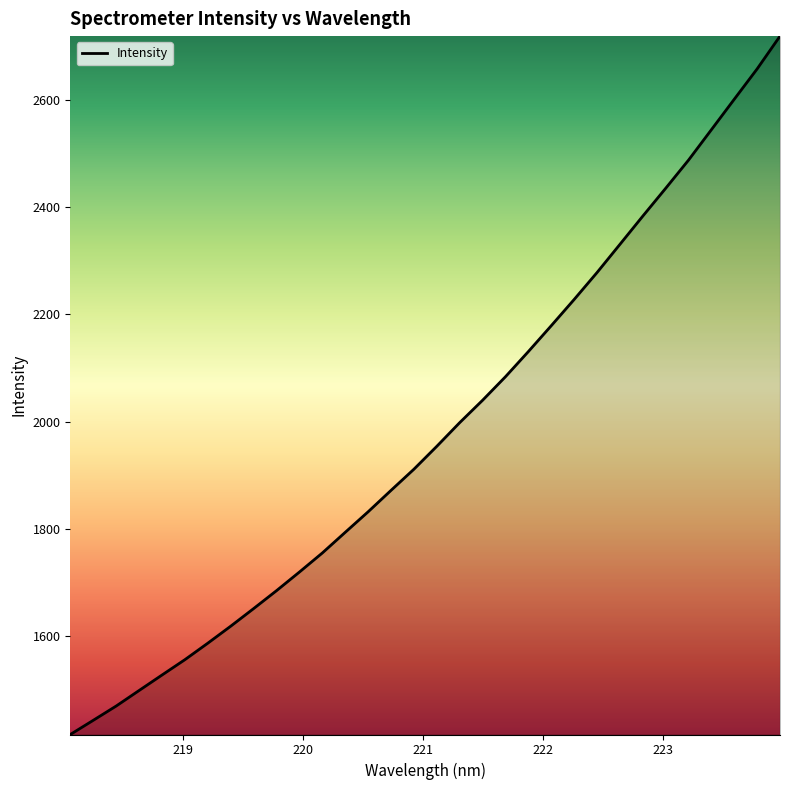

What is the greatest value displayed?

2719.5